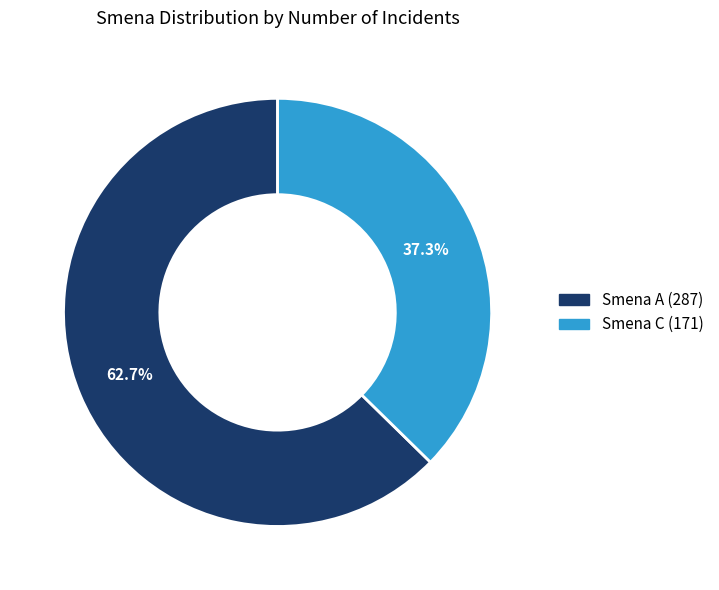

How many segments does this pie chart have?

2